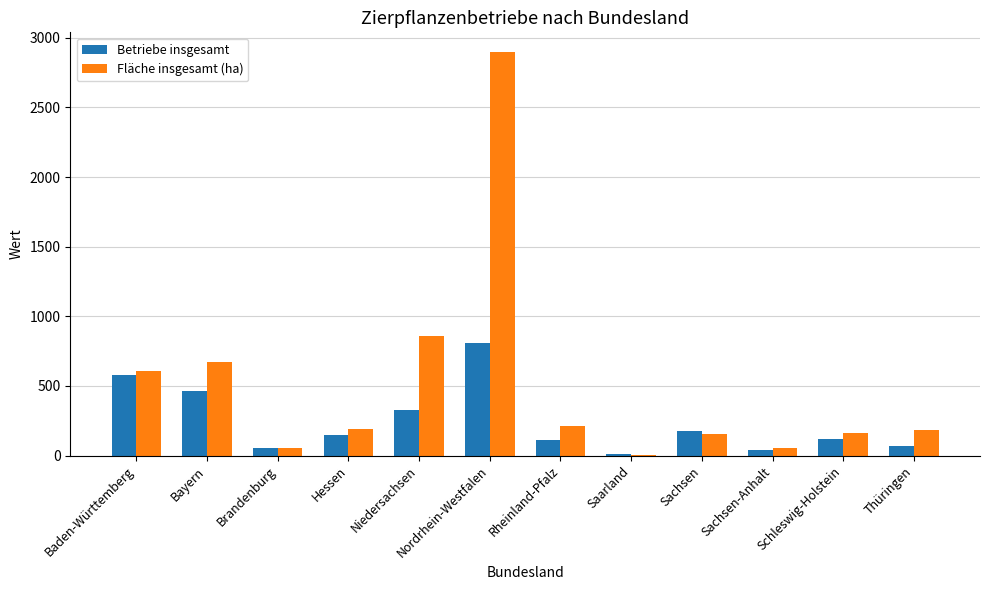

The Fläche insgesamt (ha) series shows 858.5 at Niedersachsen. True or false?

True